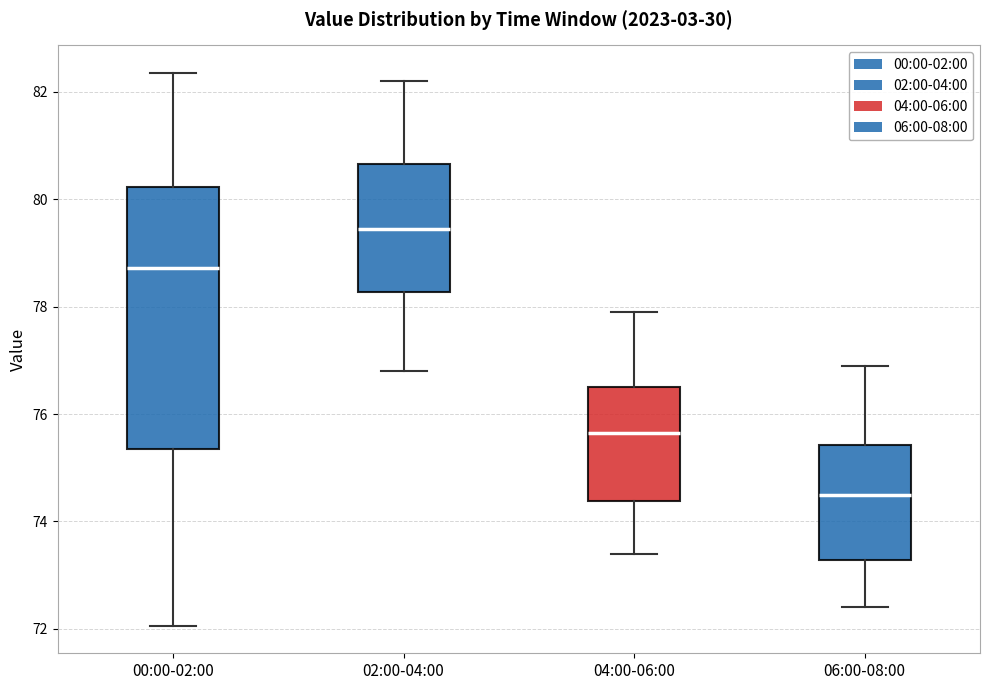

Where does the median line of the box for 00:00-02:00 sit on the y-axis? The values are not printed on the chart, so give them approximately, as read against the axis.

78.8